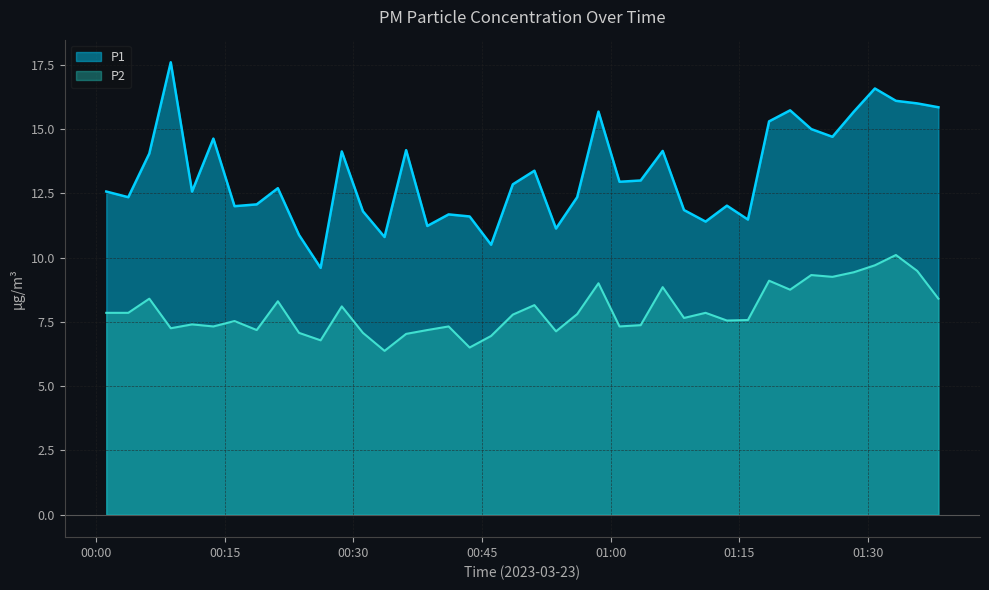

How many data points in P1 are above 12?

27